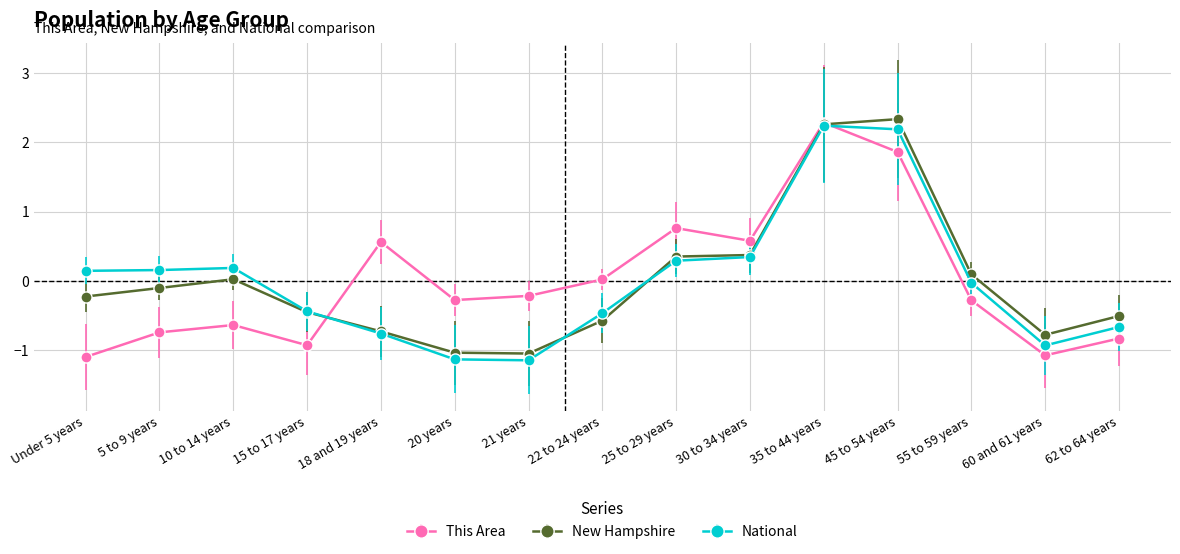

Is it true that National equals -0.0 at 55 to 59 years?

True